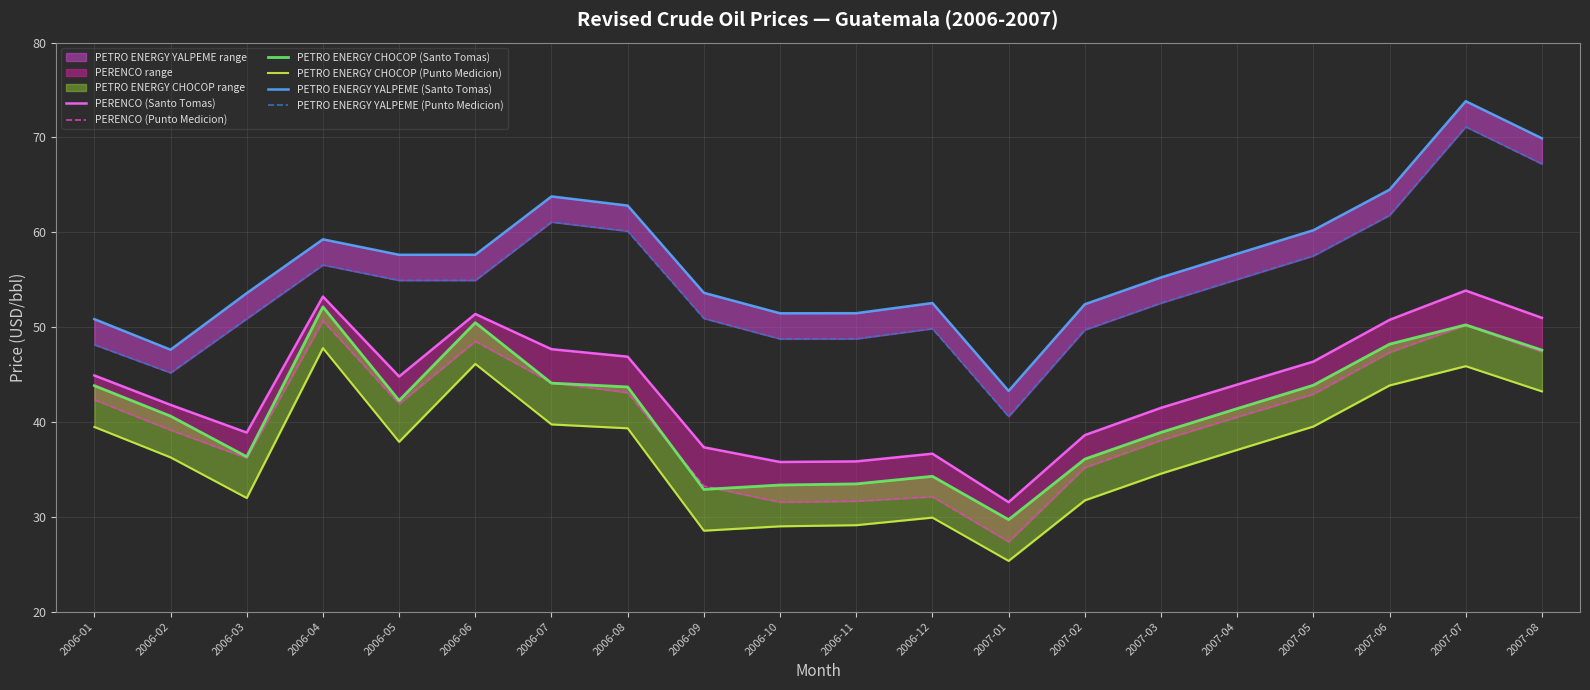

At which category is the sum across all series the highest?

2007-07